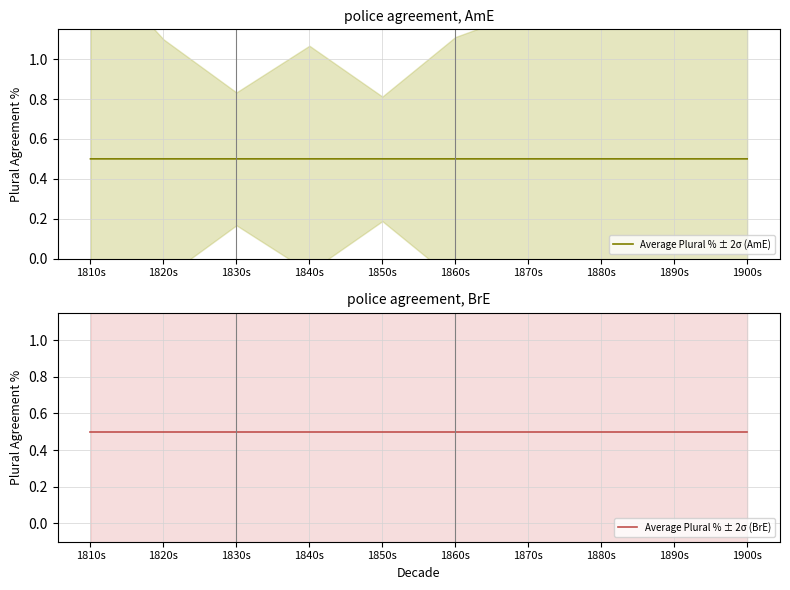

What is the sum of the Average Plural % ± 2σ (AmE) values at 1890s and 1840s?

1.0